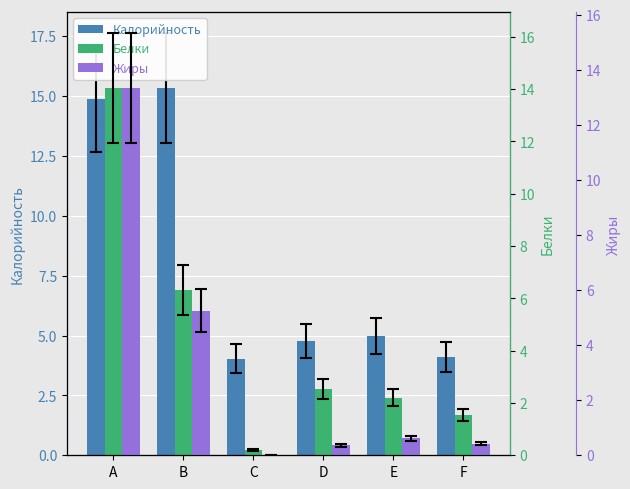

What is the maximum value shown in the chart?

15.3